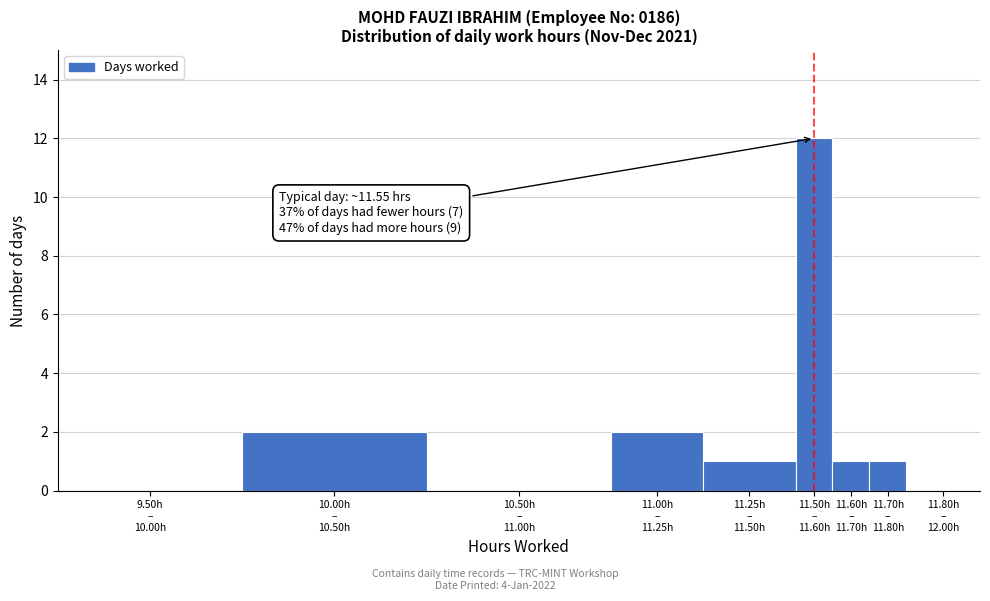

What is the greatest value displayed?

12